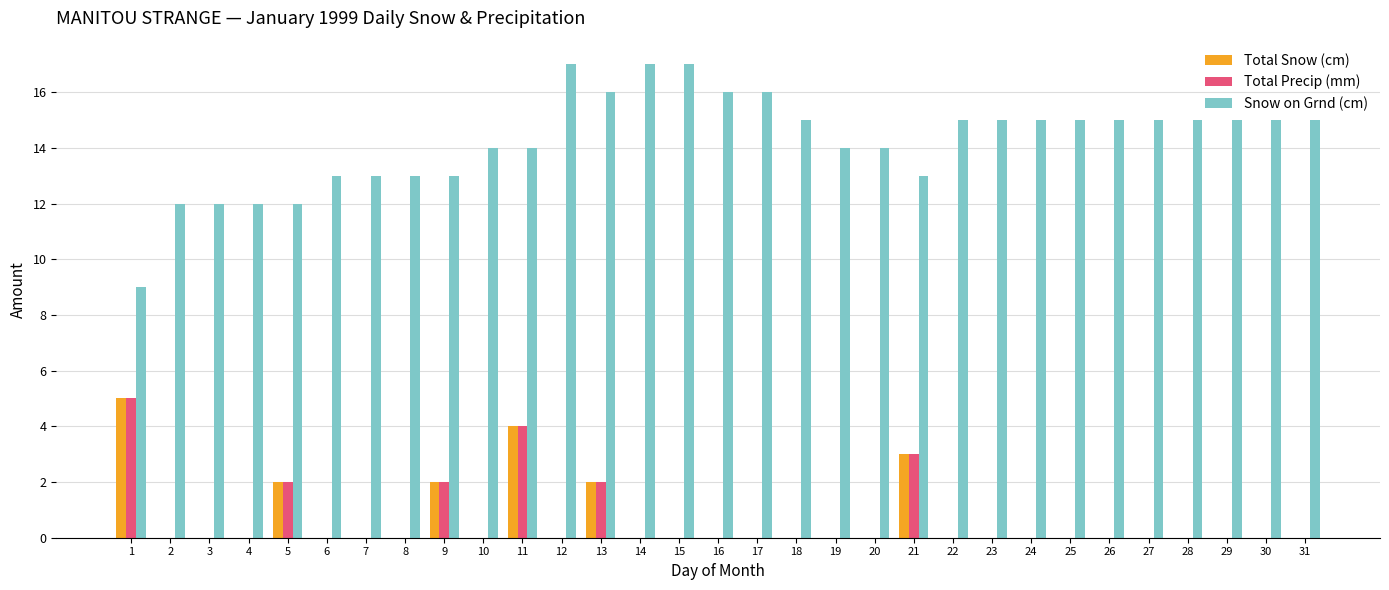

Which series has the widest spread of values?

Snow on Grnd (cm)